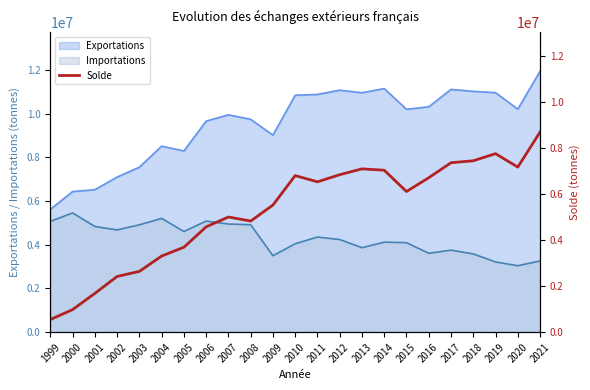

What is the minimum value for Importations?

3041314.5